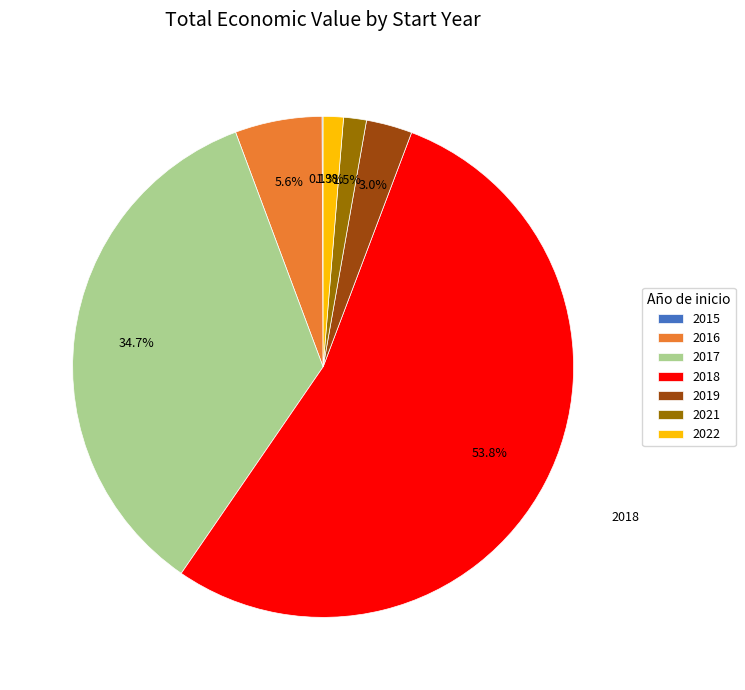

Is there any slice that represents more than half of the pie?

Yes